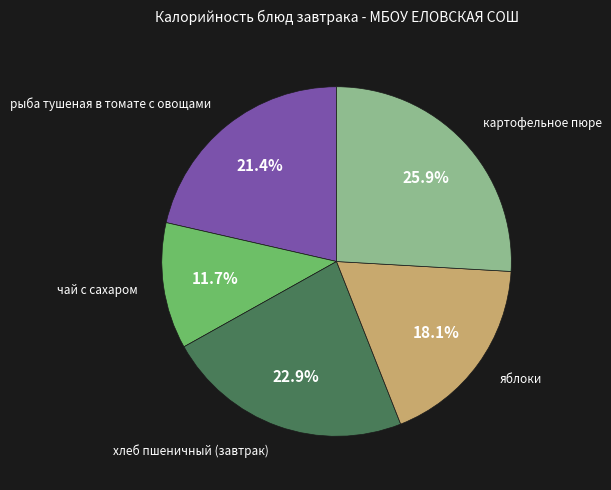

Does any single category account for the majority?

No